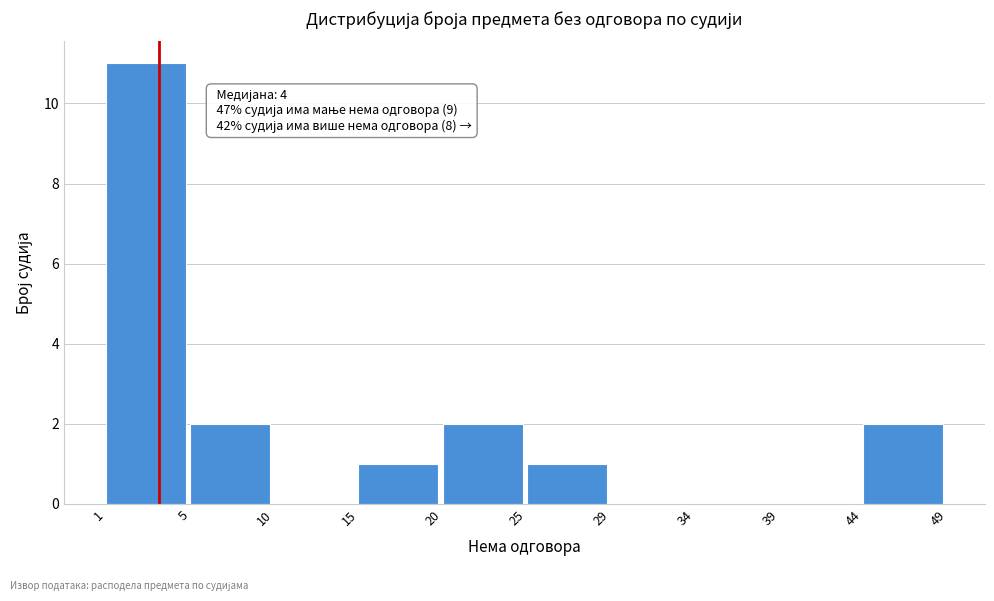

Reading left to right, what are all the values shown in this chart?

1=11	5=2	10=0	15=1	20=2	25=1	29=0	34=0	39=0	44=2